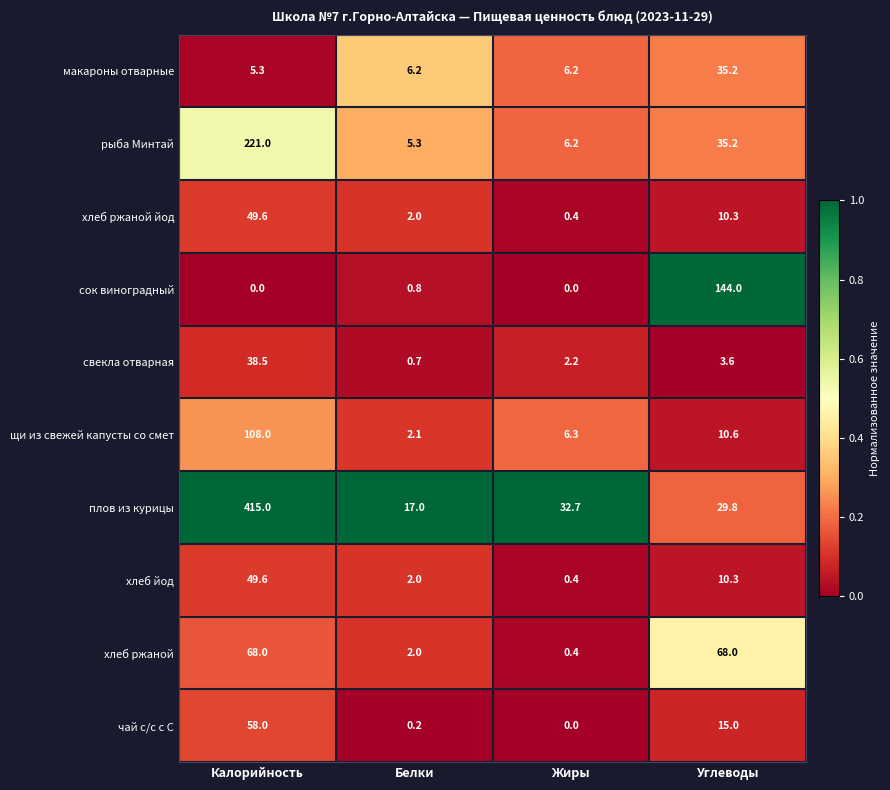

At which label does плов из курицы reach its peak?

Калорийность